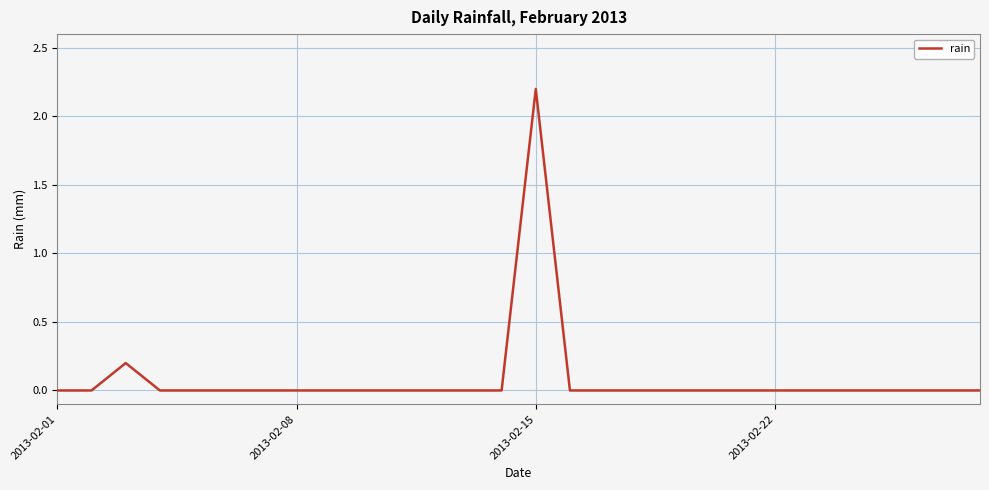

What is the maximum value shown in the chart?

2.2